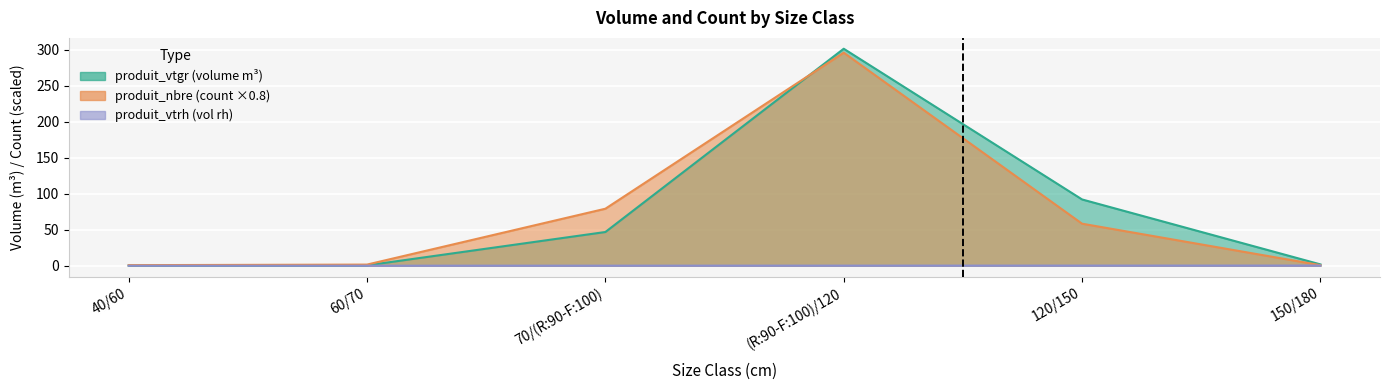

What position from the left is 70/(R:90-F:100)?

3